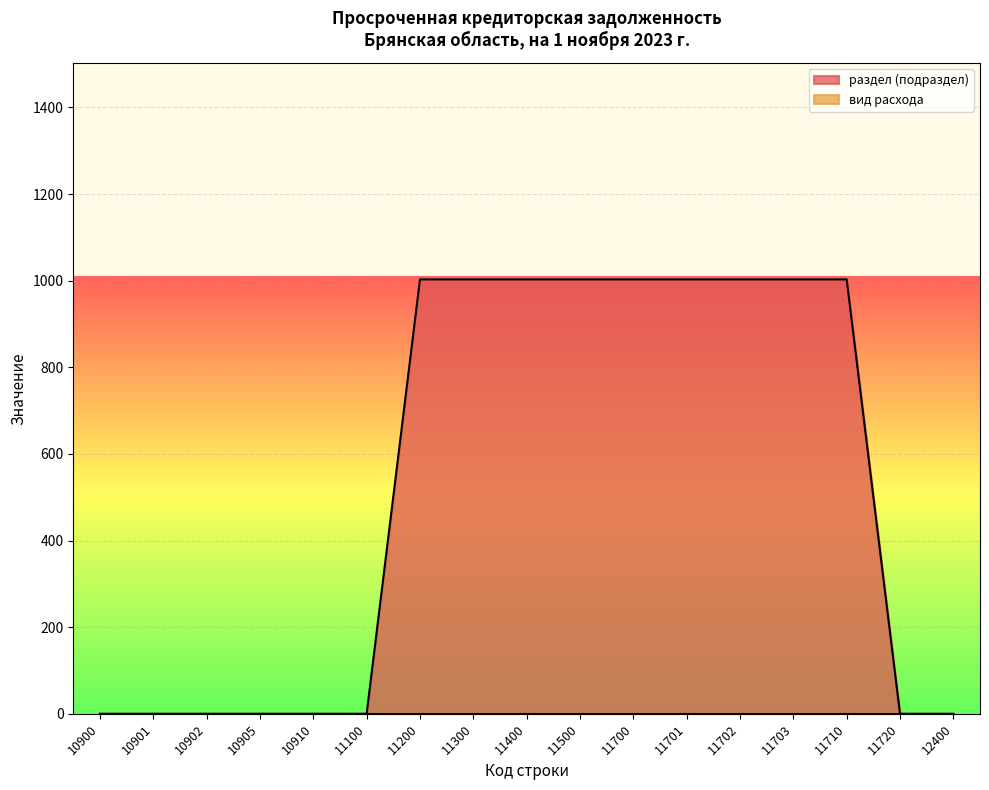

Reading left to right, transcribe all the data shown in this chart.

10900=0	10901=0	10902=0	10905=0	10910=0	11100=0	11200=1003	11300=1003	11400=1003	11500=1003	11700=1003	11701=1003	11702=1003	11703=1003	11710=1003	11720=0	12400=0